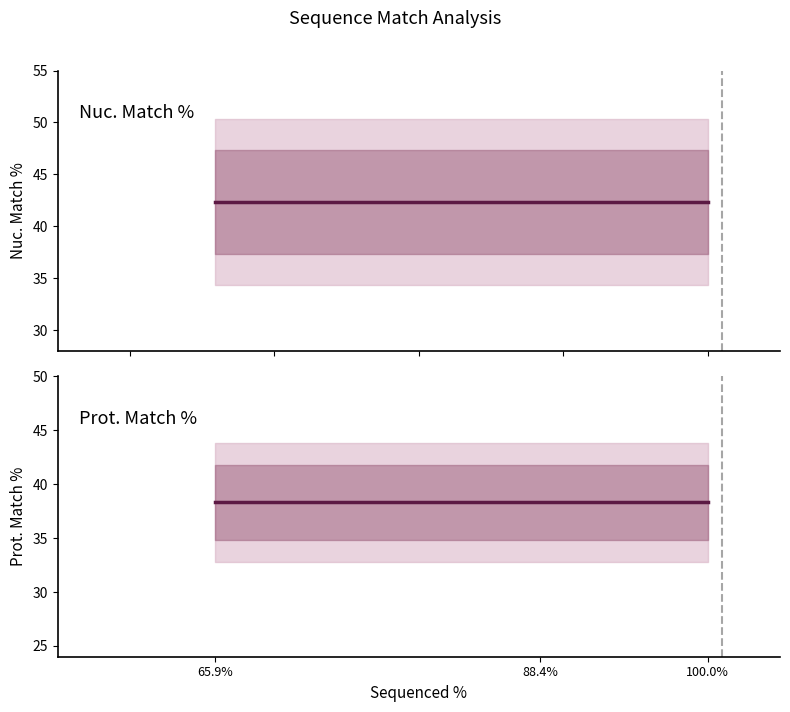

What are all the series names shown in the legend?

Nuc. Match %, Prot. Match %